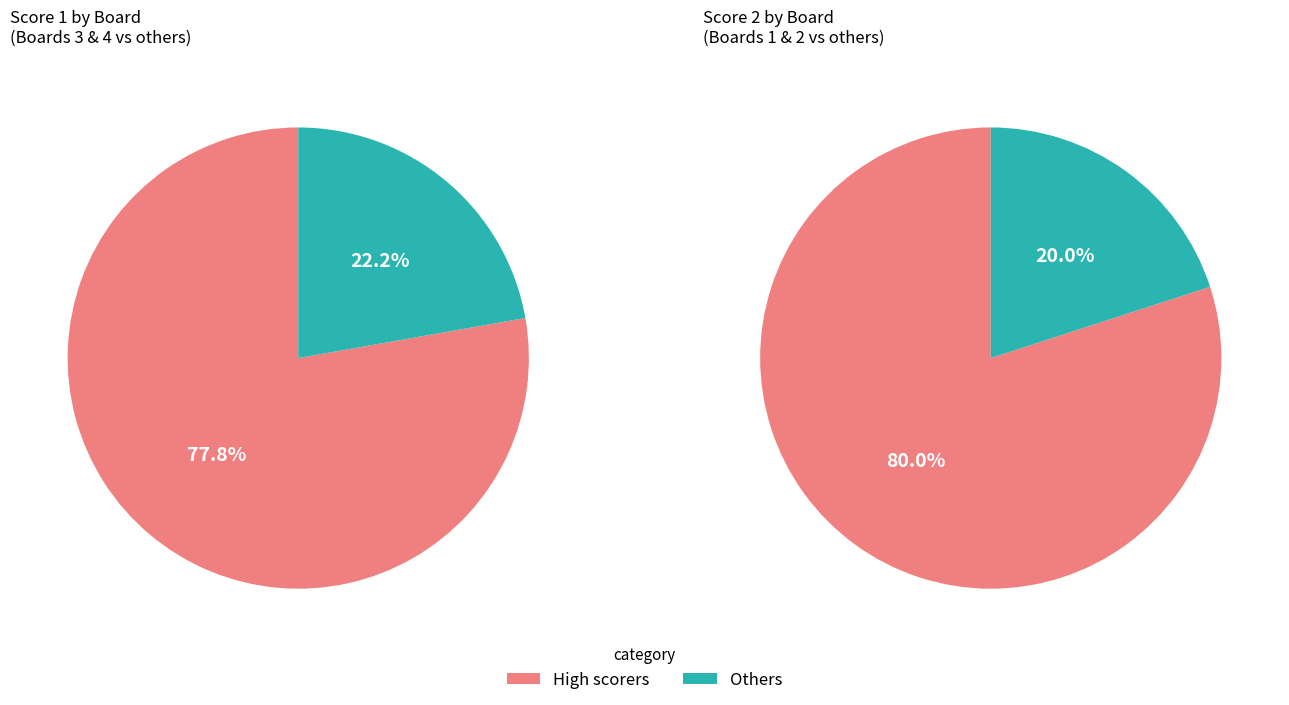

Does Board 4 account for over 50% of the chart?

No